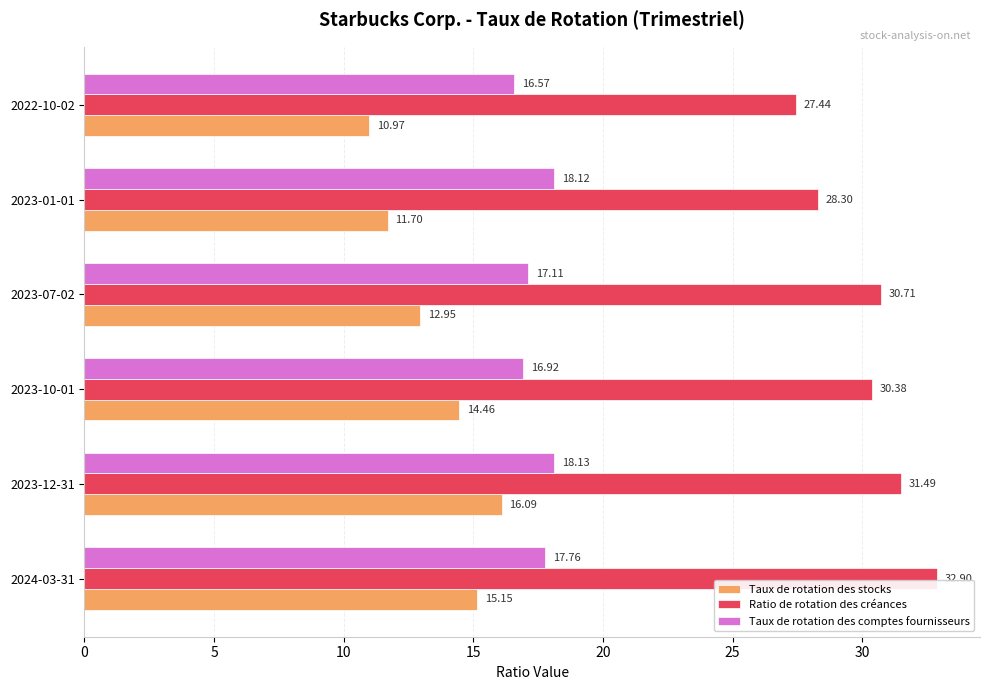

What is the difference between the maximum and second lowest values in the Taux de rotation des comptes fournisseurs series?

1.2